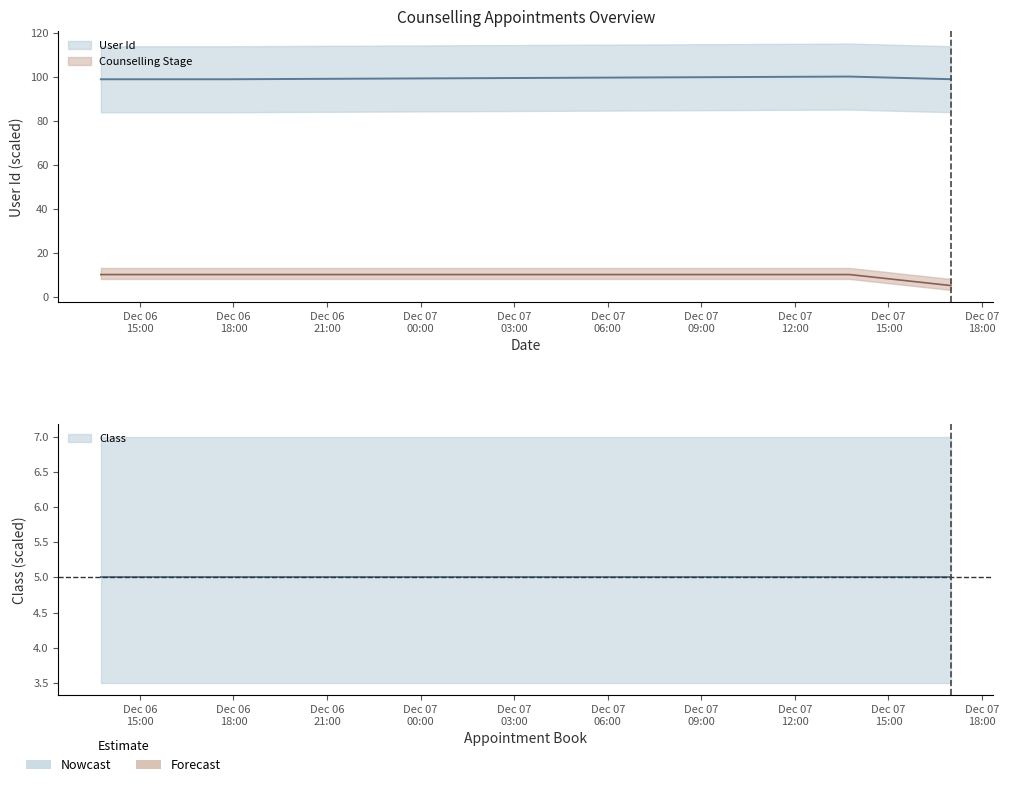

What value does the Counselling Stage series have at 2024-12-06 17:45?

10.0